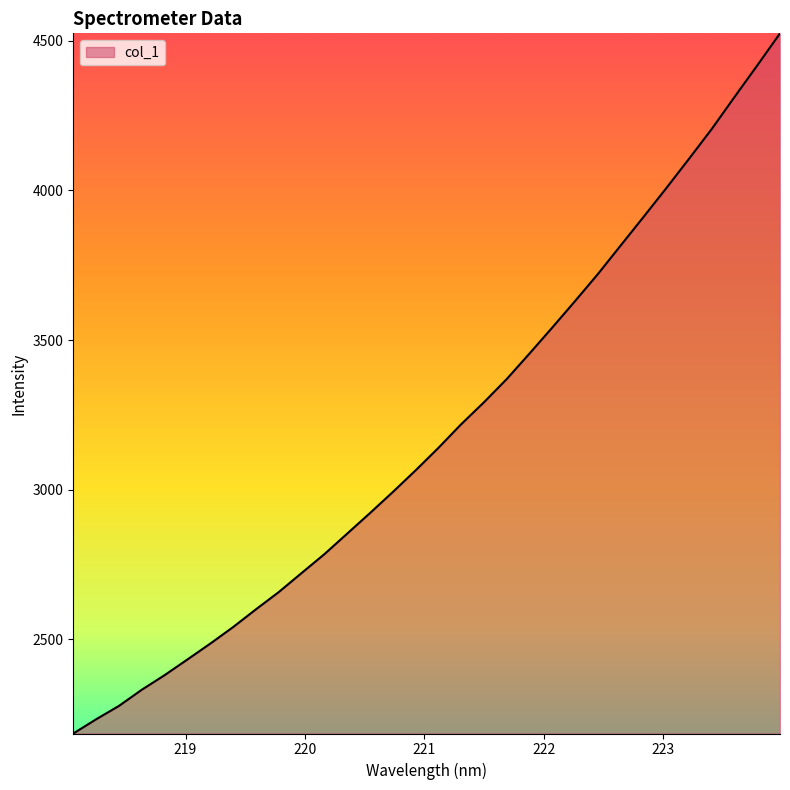

What is the greatest value displayed?

4524.3